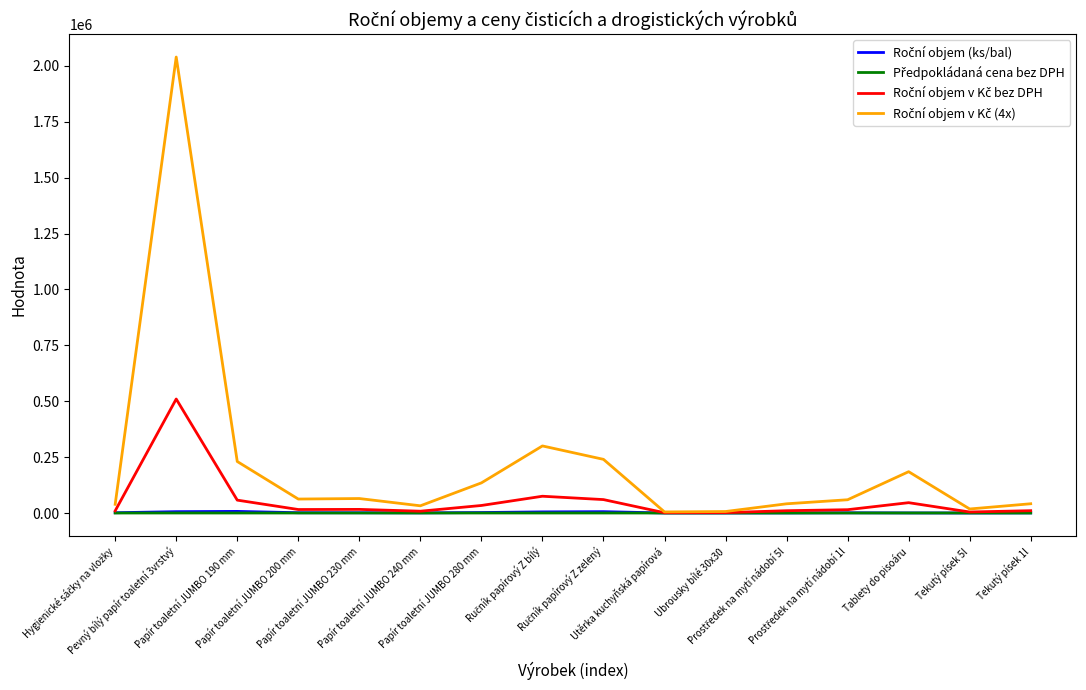

What is the maximum value shown in the chart?

2039320